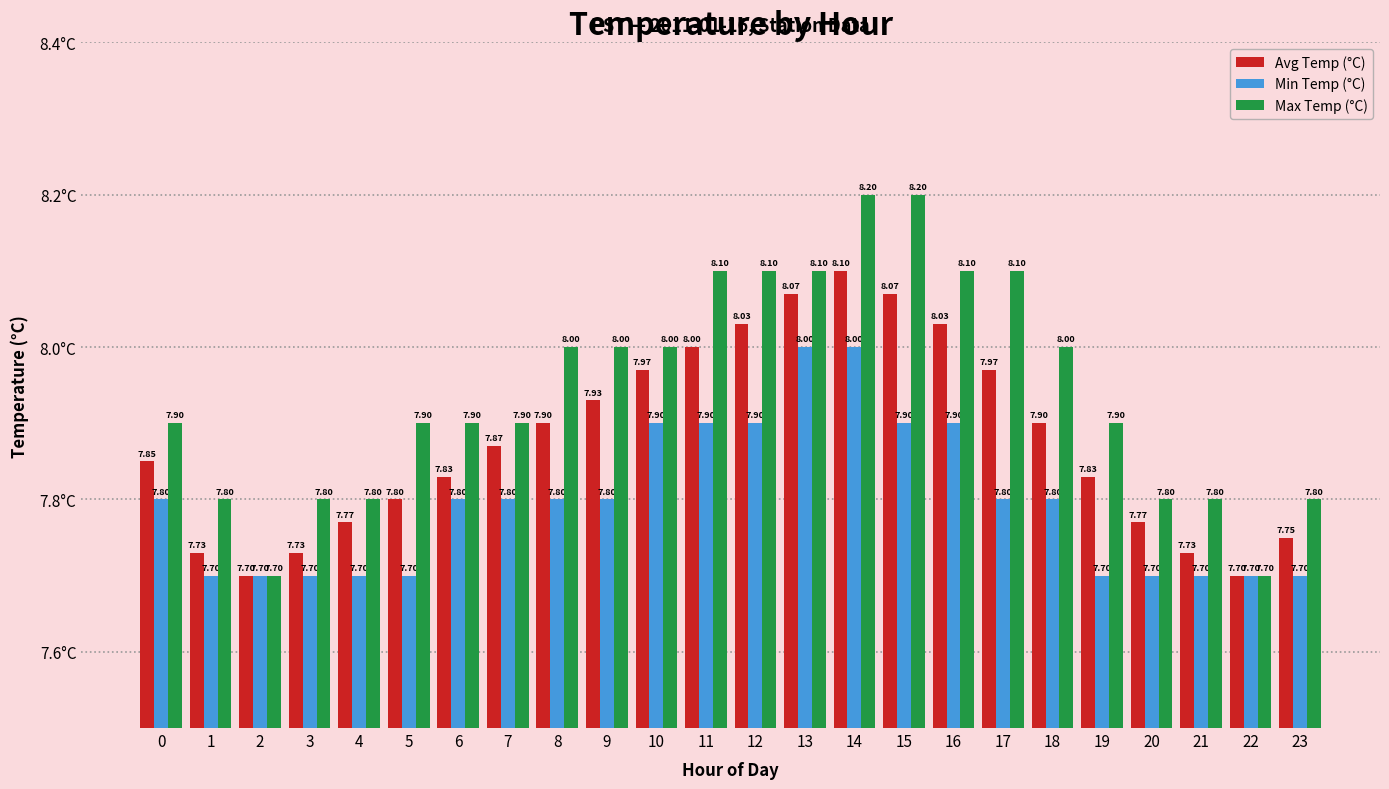

List the series in order of their overall mean, highest first.

Max Temp (°C), Avg Temp (°C), Min Temp (°C)